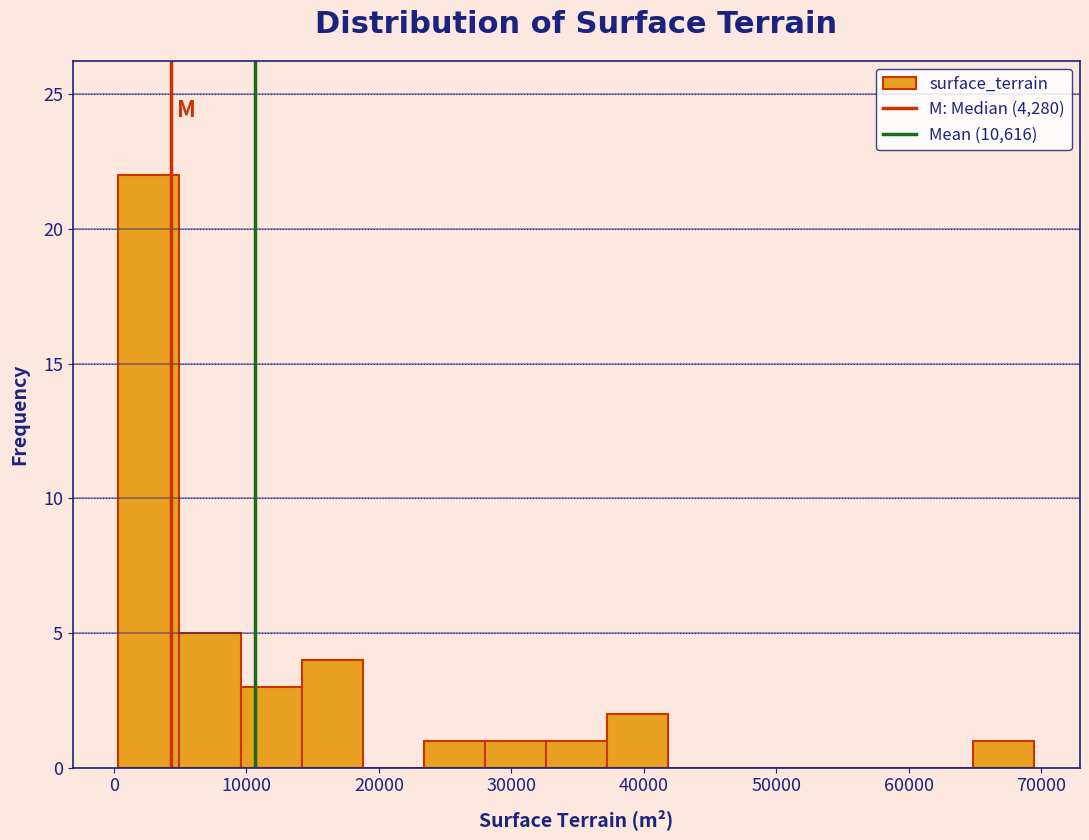

Over which range of the x-axis is the bar tallest?

0 to 5000